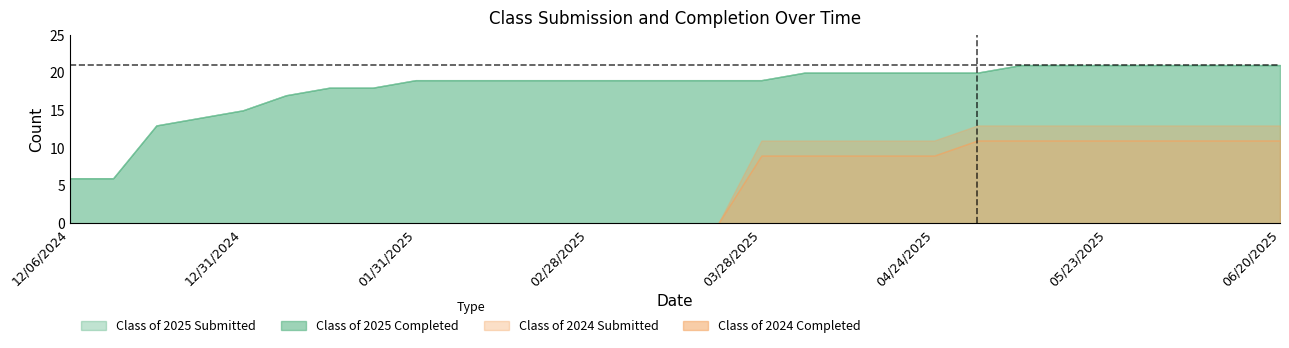

Reading right to left, what are all the values shown in this chart?

Class of 2025 Submitted: 21	21	21	21	21	21	21	20	20	20	20	20	19	19	19	19	19	19	19	19	19	18	18	17	15	14	13	6	6
Class of 2025 Completed: 21	21	21	21	21	21	21	20	20	20	20	20	19	19	19	19	19	19	19	19	19	18	18	17	15	14	13	6	6
Class of 2024 Submitted: 13	13	13	13	13	13	13	13	11	11	11	11	11	0	0	0	0	0	0	0	0	0	0	0	0	0	0	0	0
Class of 2024 Completed: 11	11	11	11	11	11	11	11	9	9	9	9	9	0	0	0	0	0	0	0	0	0	0	0	0	0	0	0	0